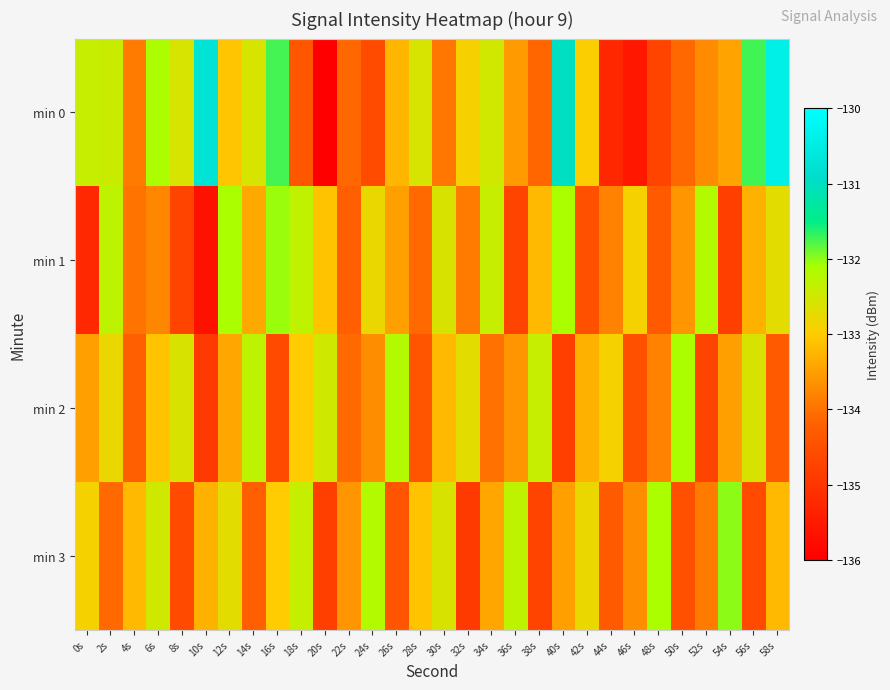

Rank the series at 20s from lowest to highest value.

min 0, min 3, min 1, min 2